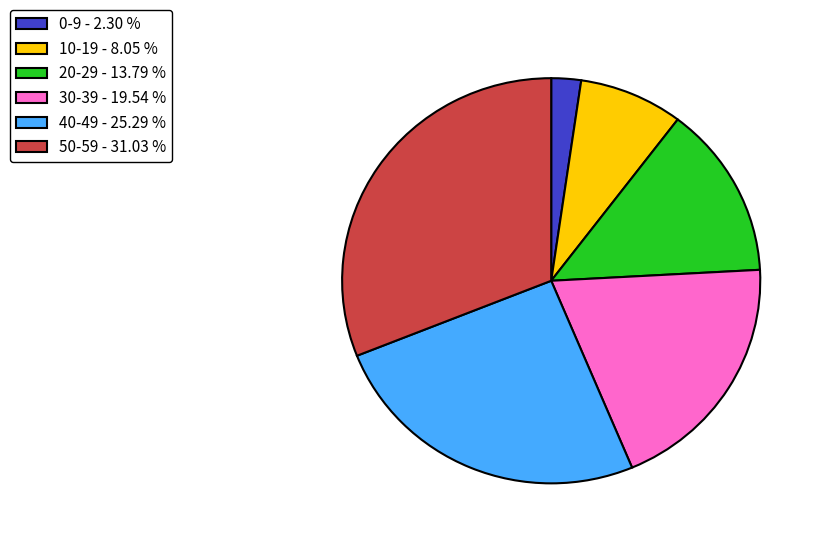

Which has a higher value, 10-19 - 8.05 % or 0-9 - 2.30 %?

10-19 - 8.05 %